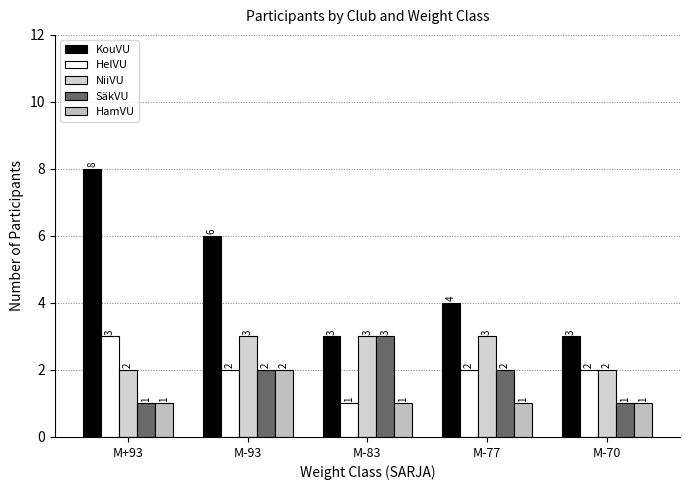

What is the value of the SäkVU bar at the 5th from the left?

1